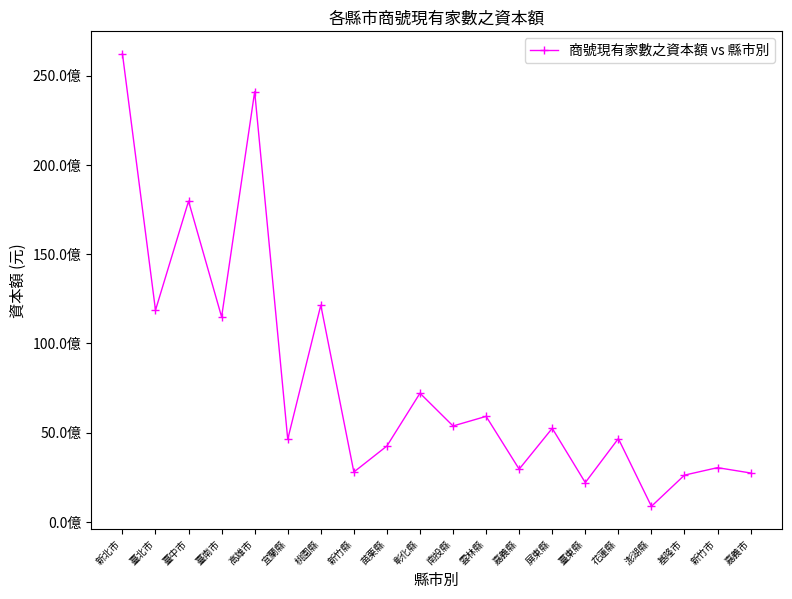

Reading left to right, list all the values displayed in this chart.

新北市=26226516233	臺北市=11862517823	臺中市=17970703089	臺南市=11483757073	高雄市=24104122703	宜蘭縣=4629671782	桃園縣=12143460074	新竹縣=2797664300	苗栗縣=4255895155	彰化縣=7211967942	南投縣=5376923236	雲林縣=5915071525	嘉義縣=2957982323	屏東縣=5245384034	臺東縣=2204871130	花蓮縣=4668688033	澎湖縣=875300446	基隆市=2623669386	新竹市=3042153176	嘉義市=2742884120